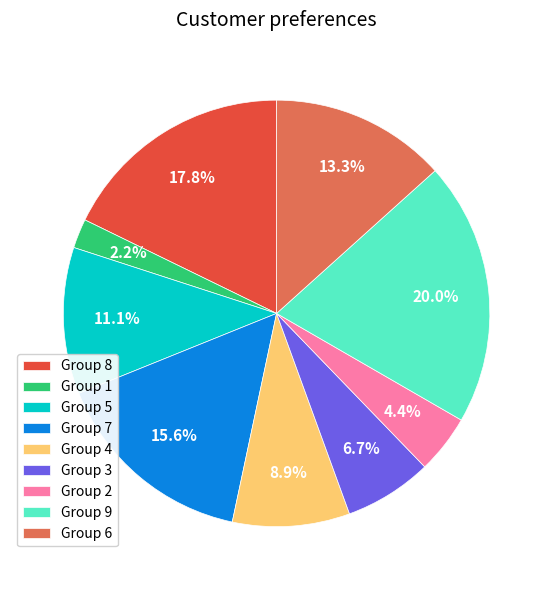

Does any single category account for the majority?

No